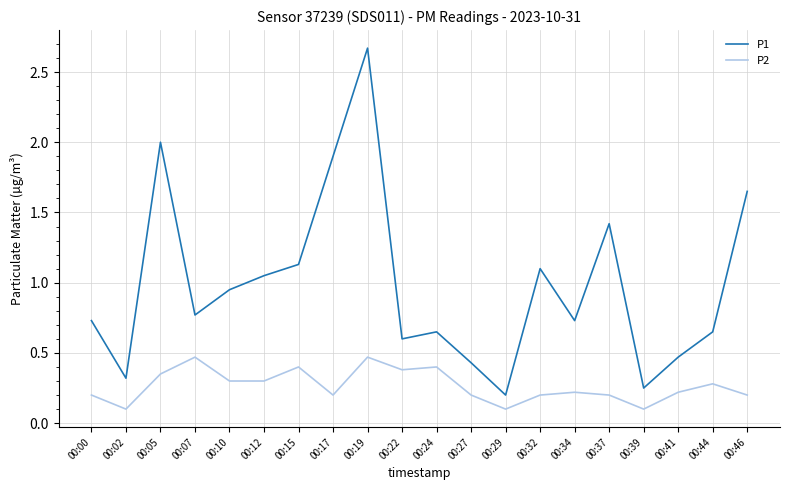

Which series has the widest spread of values?

P1